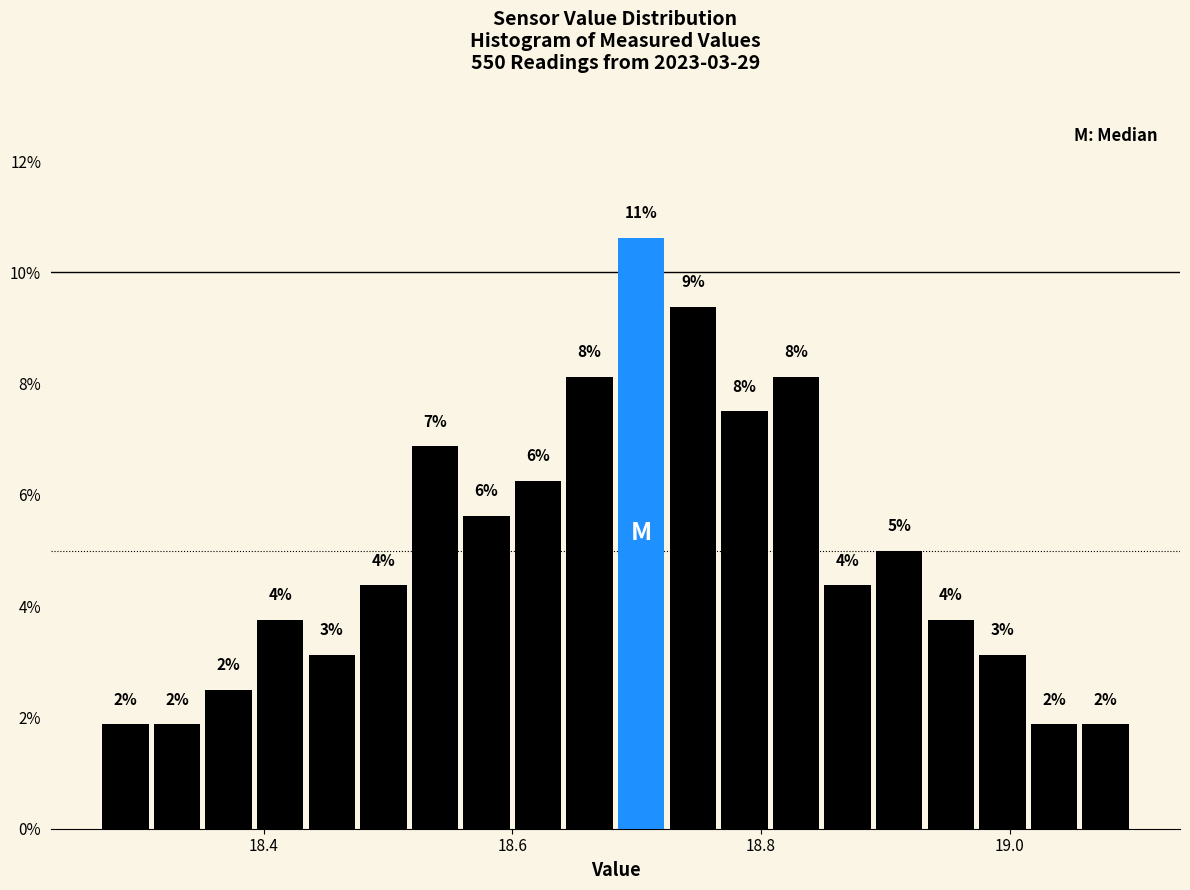

Read against the x-axis, roughly where is the centre of the tallest bar?

18.70